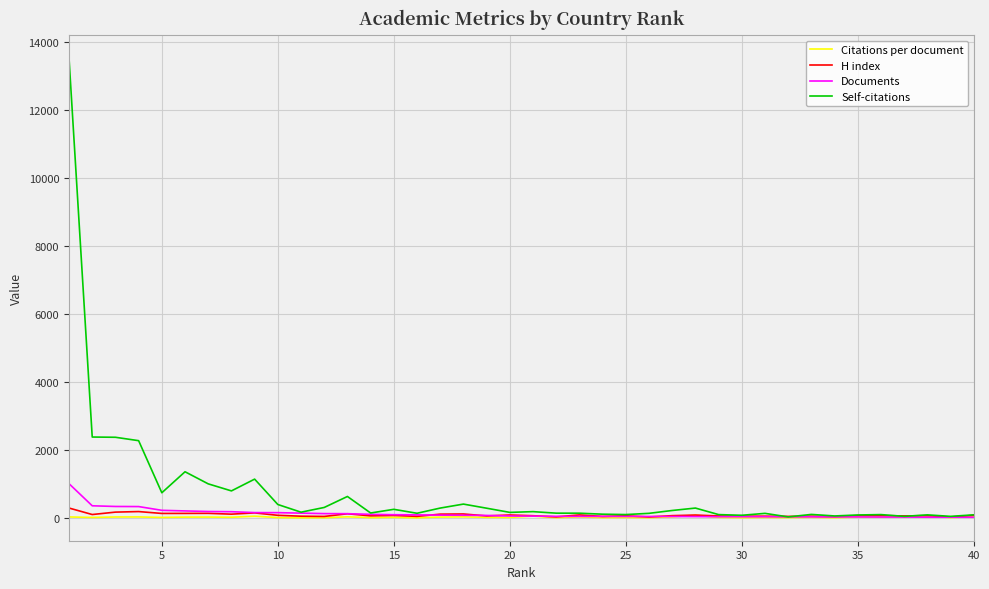

Which series has the largest total across all categories?

Self-citations